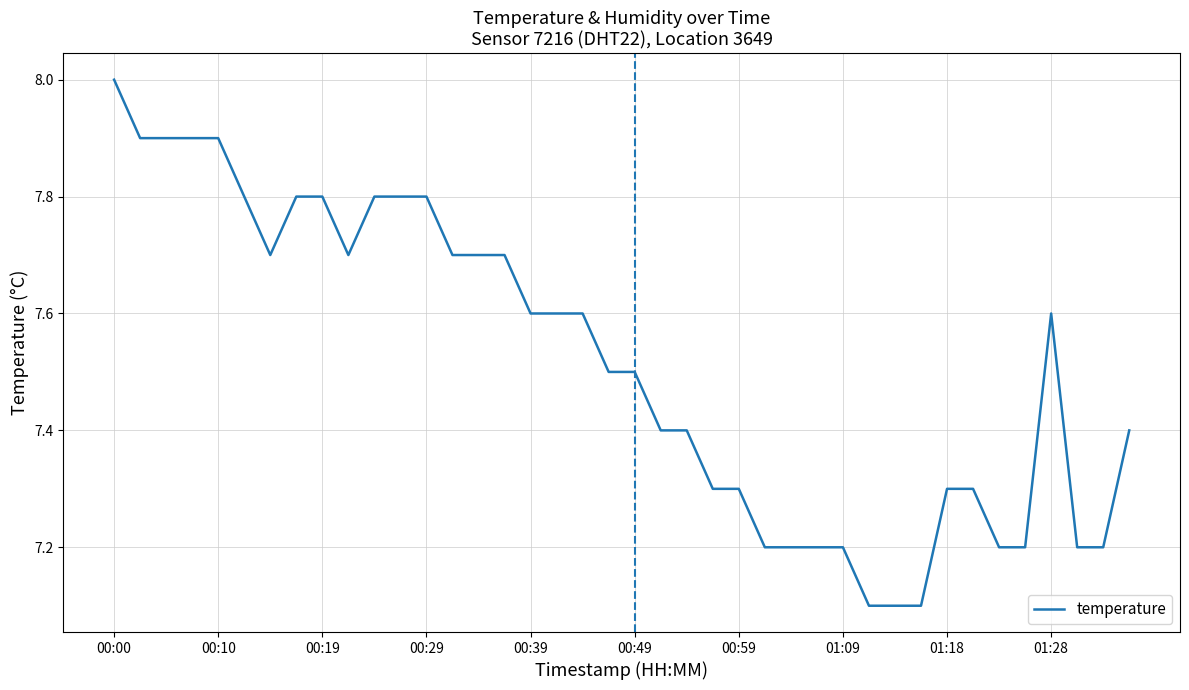

What is the minimum value shown in the chart?

7.1